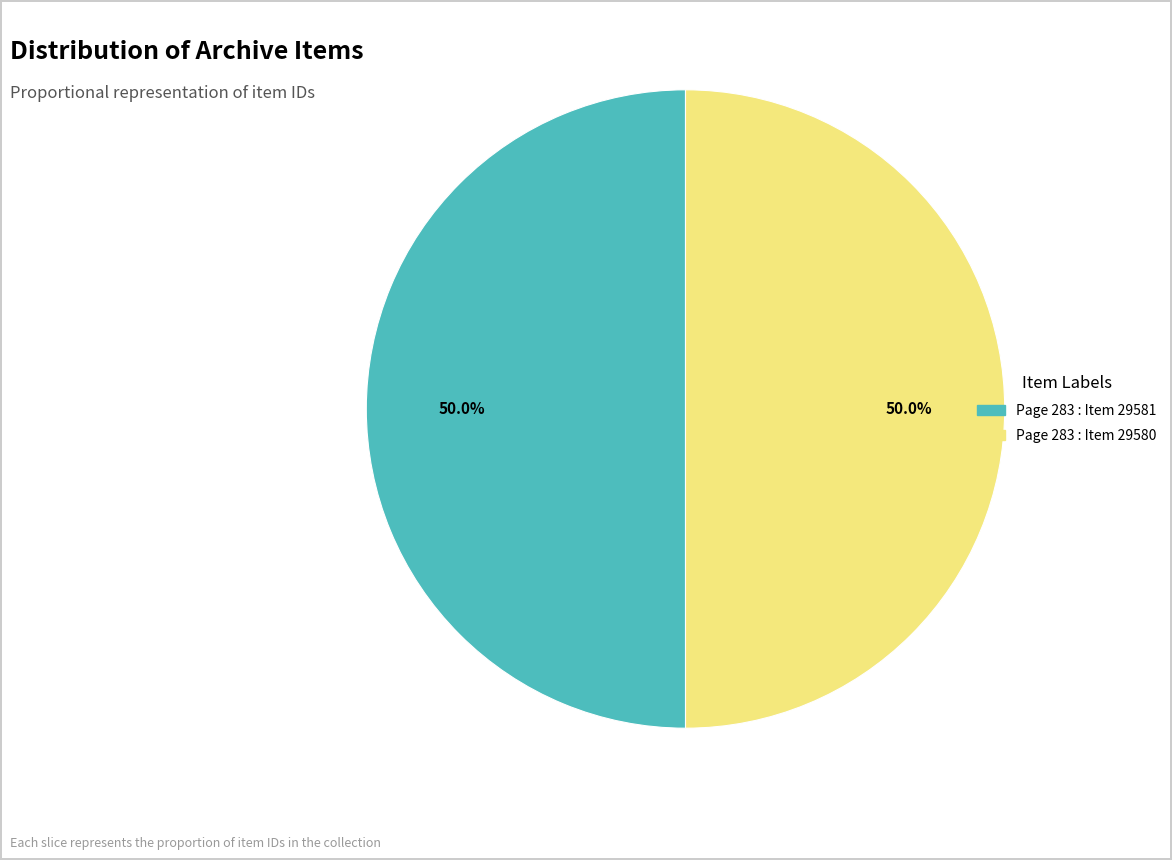

What is the ratio of the value at Page 283 : Item 29580 to the value at Page 283 : Item 29581?

1.0